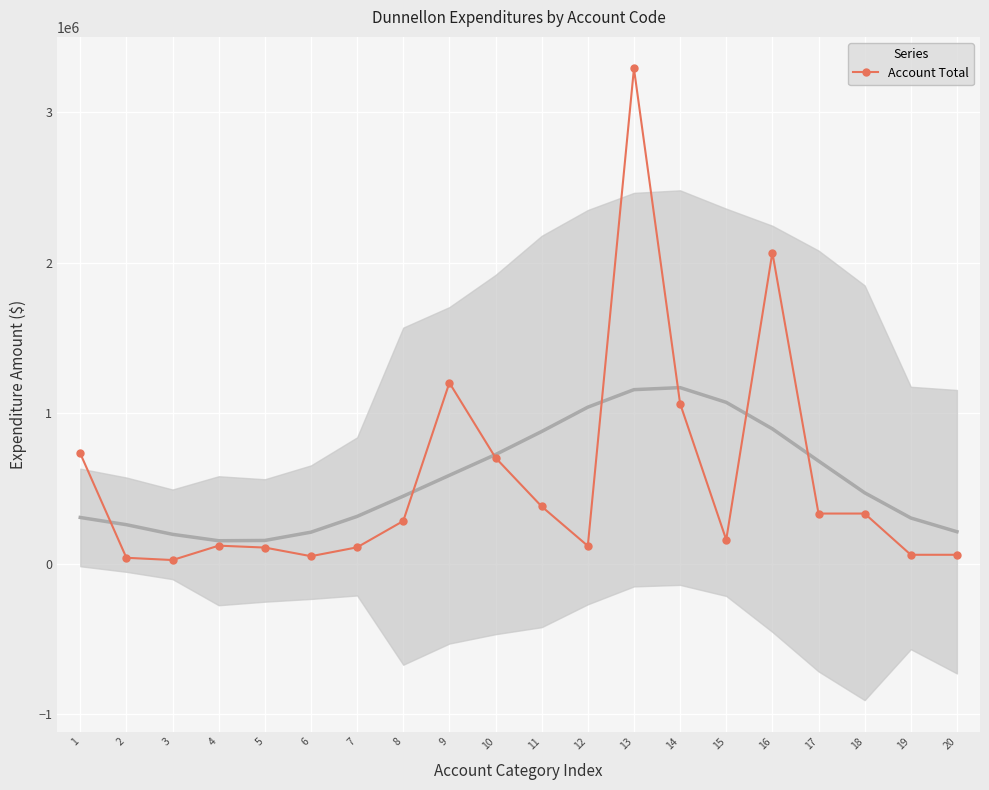

List the labels in order of value, largest first.

13, 16, 9, 14, 1, 10, 11, 17, 18, 8, 15, 4, 12, 7, 5, 19, 20, 6, 2, 3